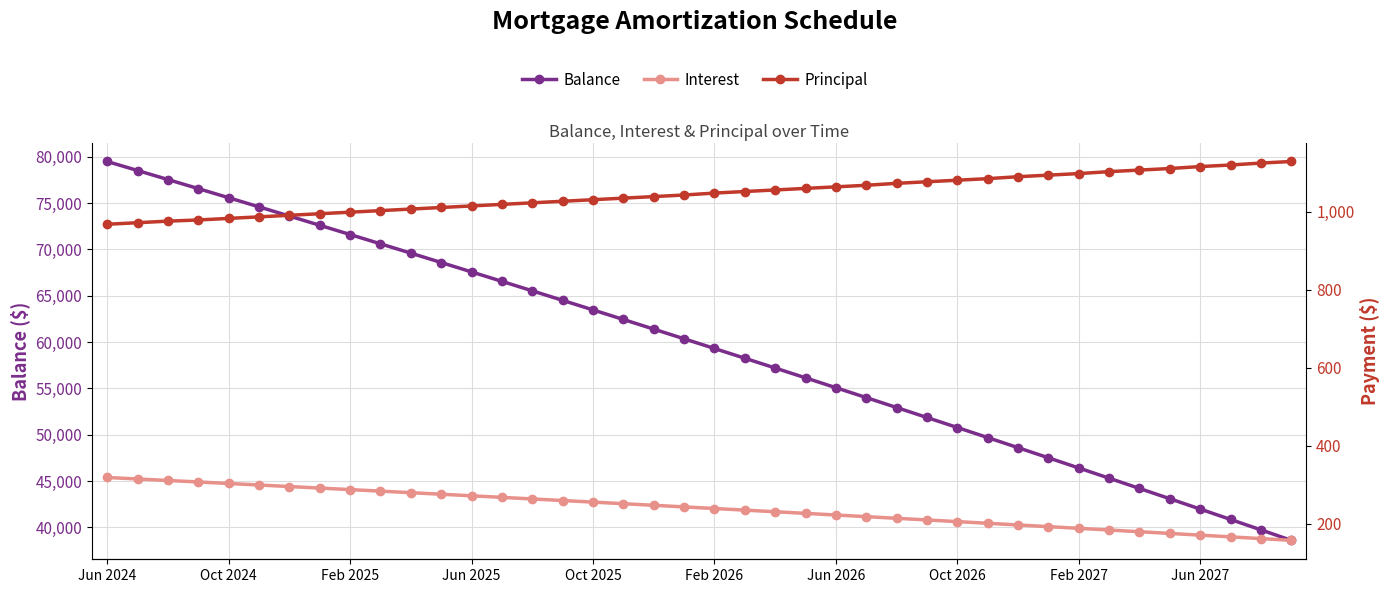

The Principal series shows 1039.0 at 18. True or false?

True